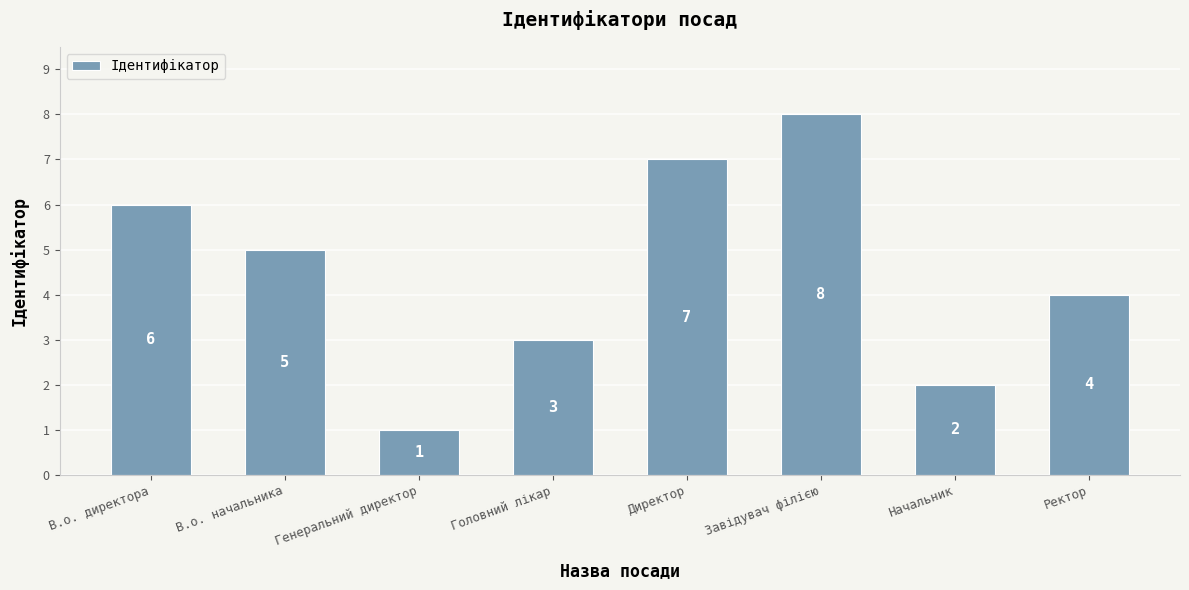

Count the values in the range 3 to 7.

5